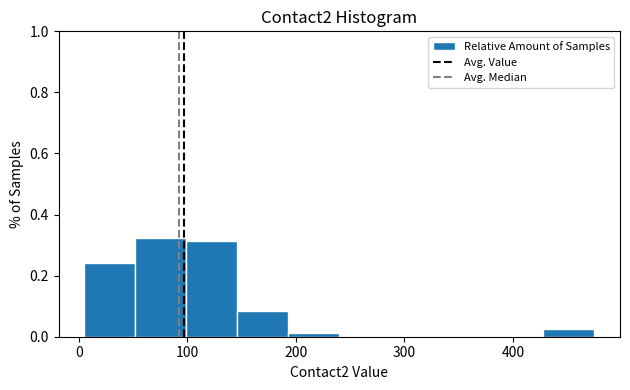

Reading left to right, list every bar in this chart as the range it spans on the x-axis followed by its height. Neither the bar edges nor the heights are printed on the chart, so give them approximately, as read against the axes.

5 to 52: 0.24
52 to 99: 0.32
99 to 146: 0.32
146 to 193: 0.08
193 to 240: under 0.02
240 to 287: 0
287 to 334: 0
334 to 381: 0
381 to 428: 0
428 to 475: 0.02